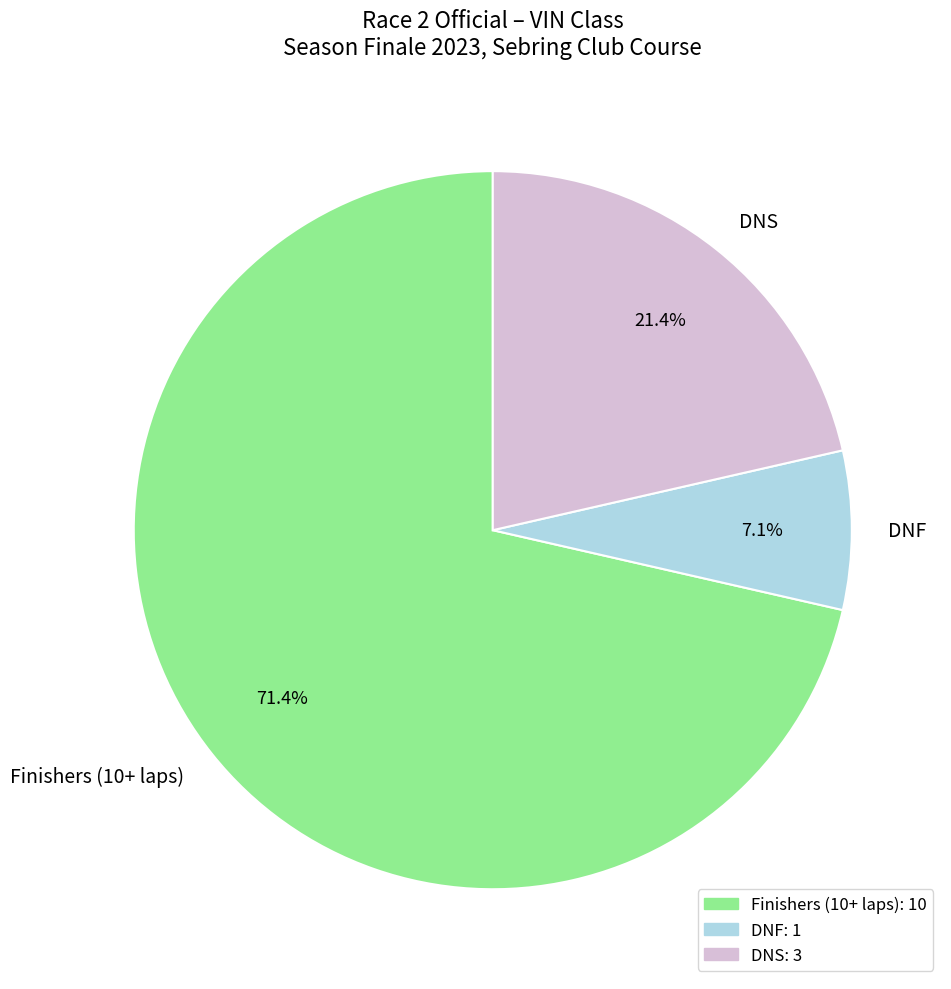

Rank the categories by value from highest to lowest.

Finishers (10+ laps), DNS, DNF